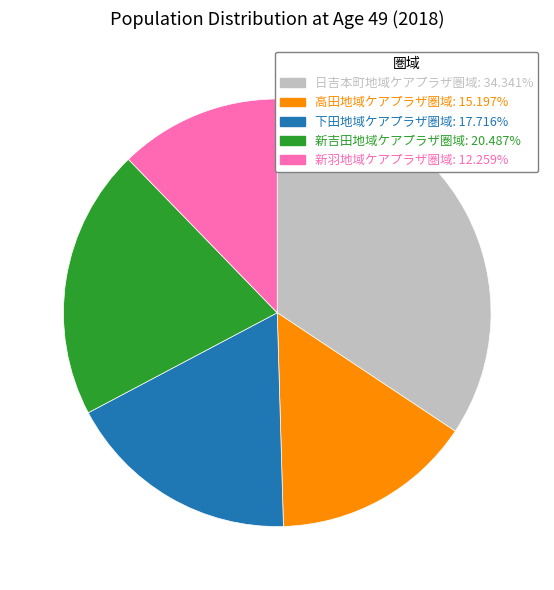

How many slices are in this pie chart?

5